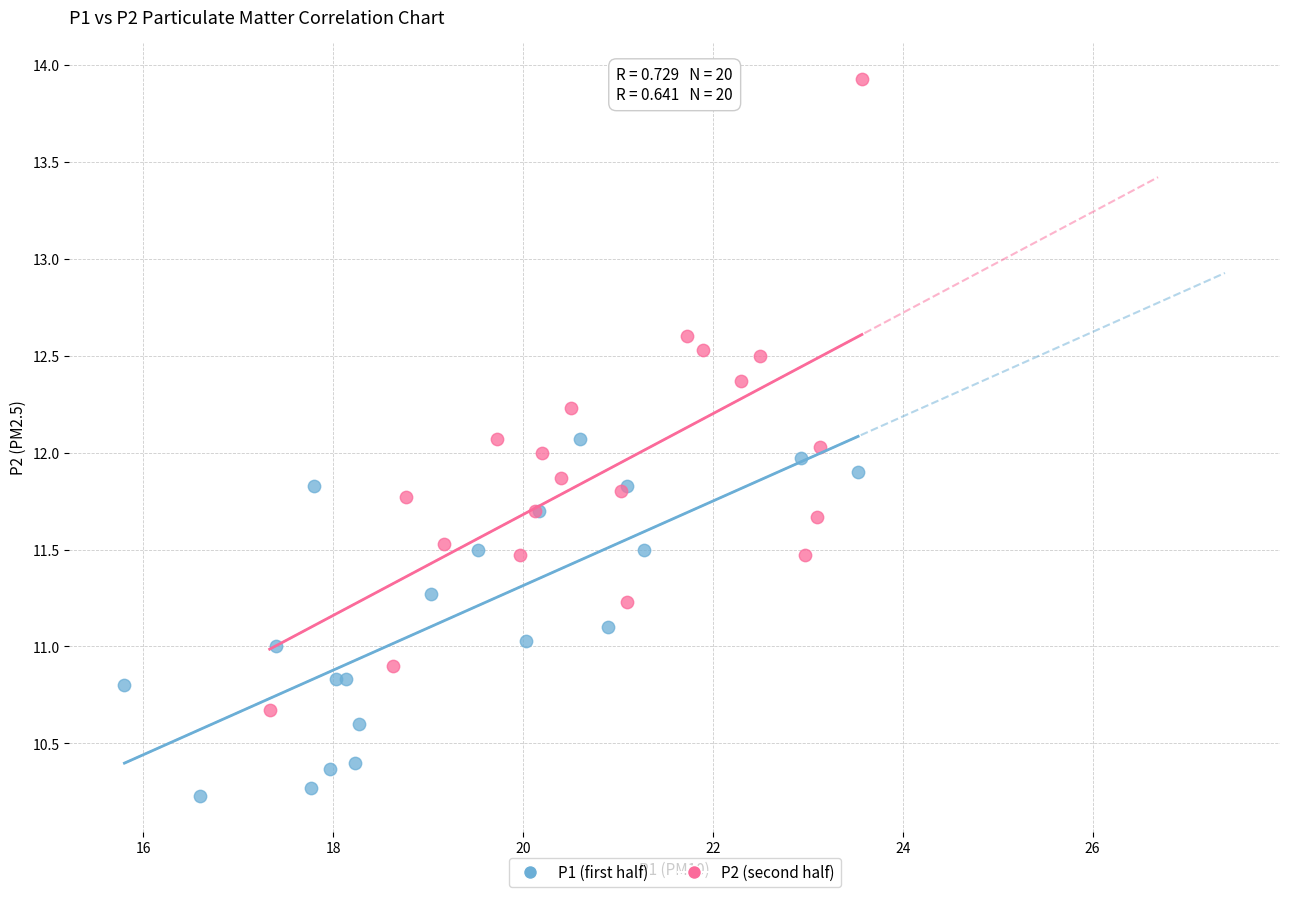

What are all the series names shown in the legend?

P1 (first half), P2 (second half)